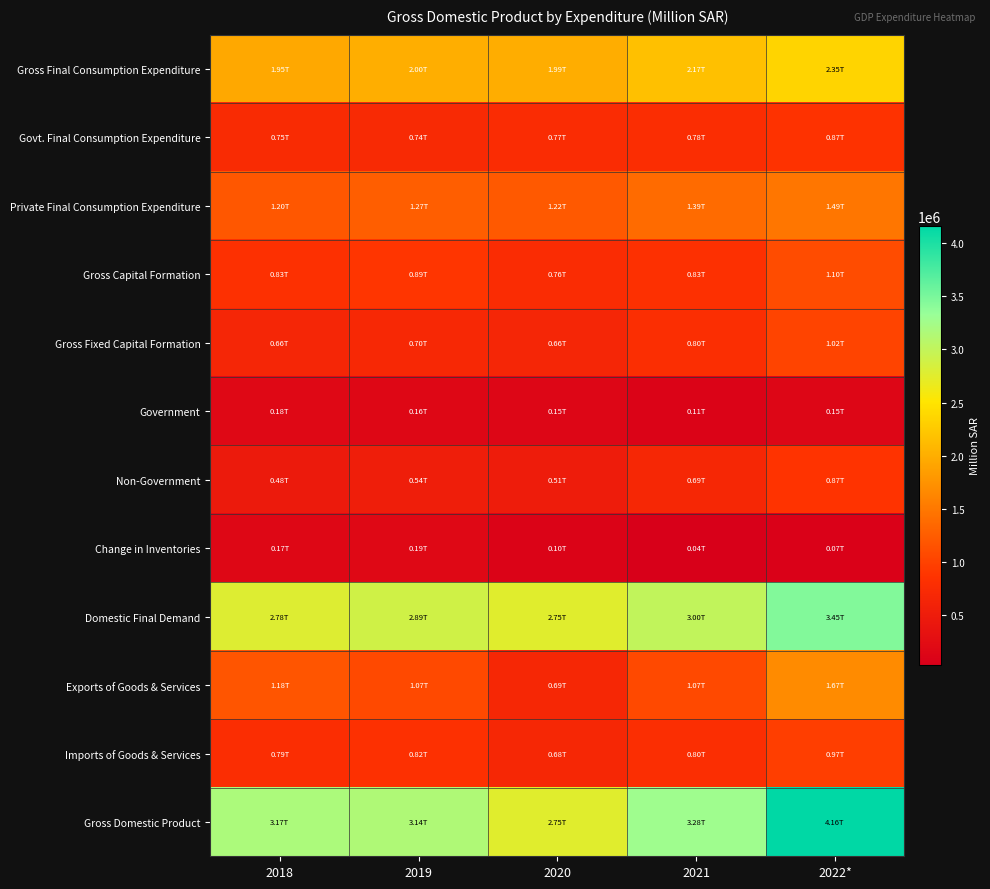

What is the difference between the highest and lowest values at 2020?

2654572.4